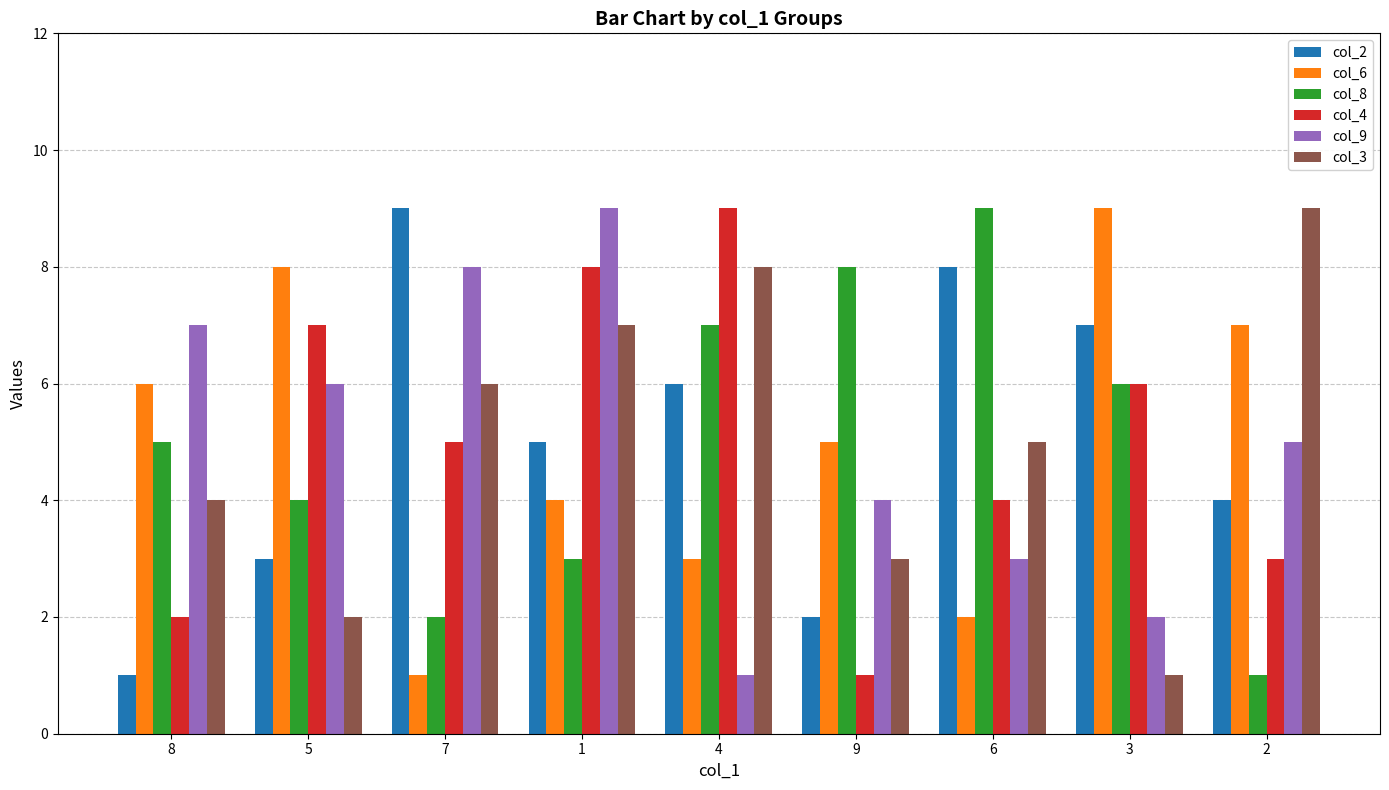

What is the sum of all col_6 values?

45